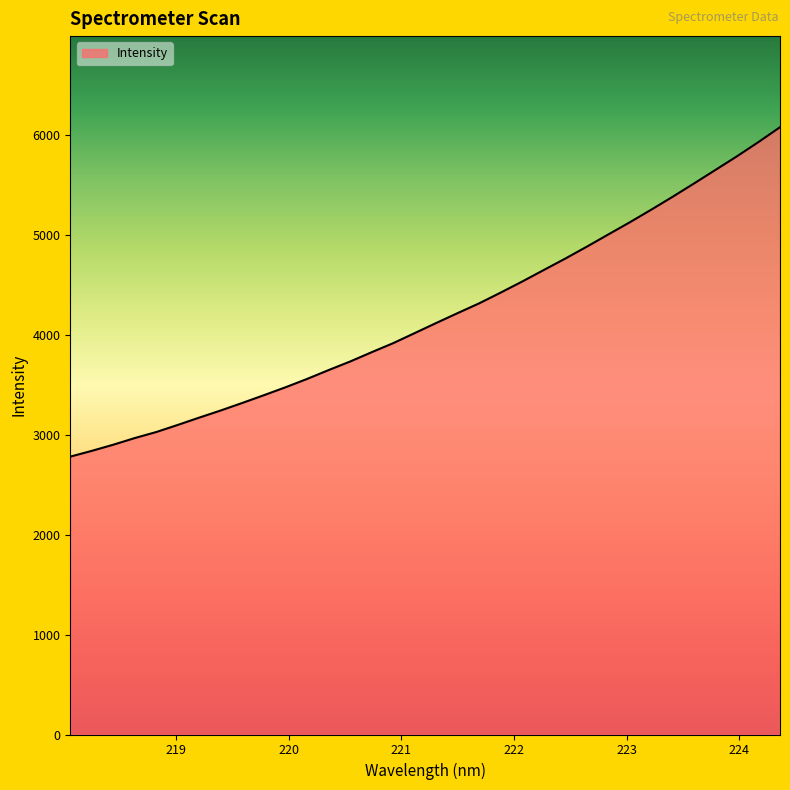

What is the difference between the maximum and minimum values?

3298.7